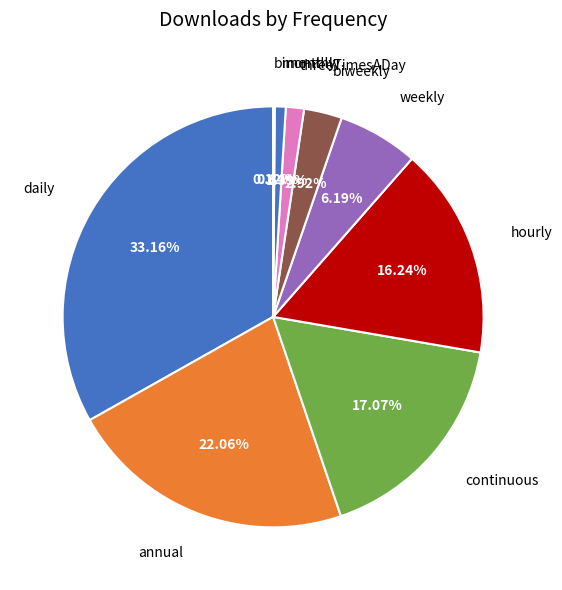

What percentage is the threeTimesADay slice, to the nearest percent?

1%